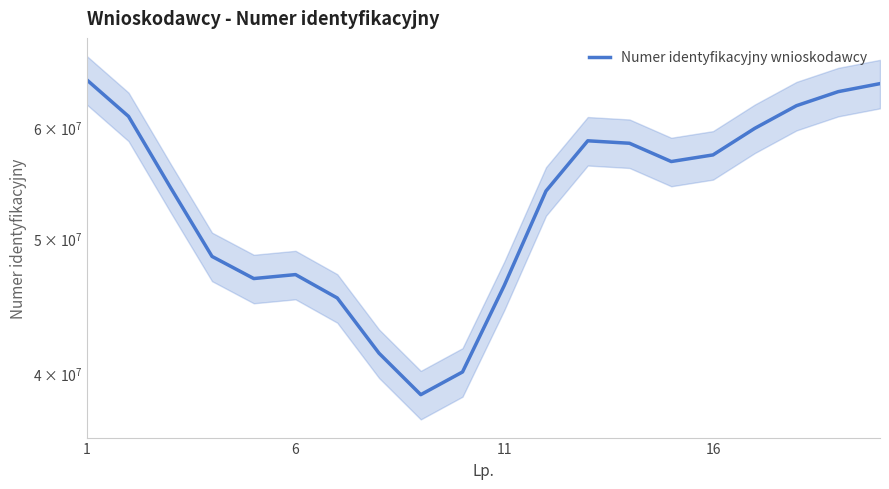

The value at 9 is 66813177.0. True or false?

False